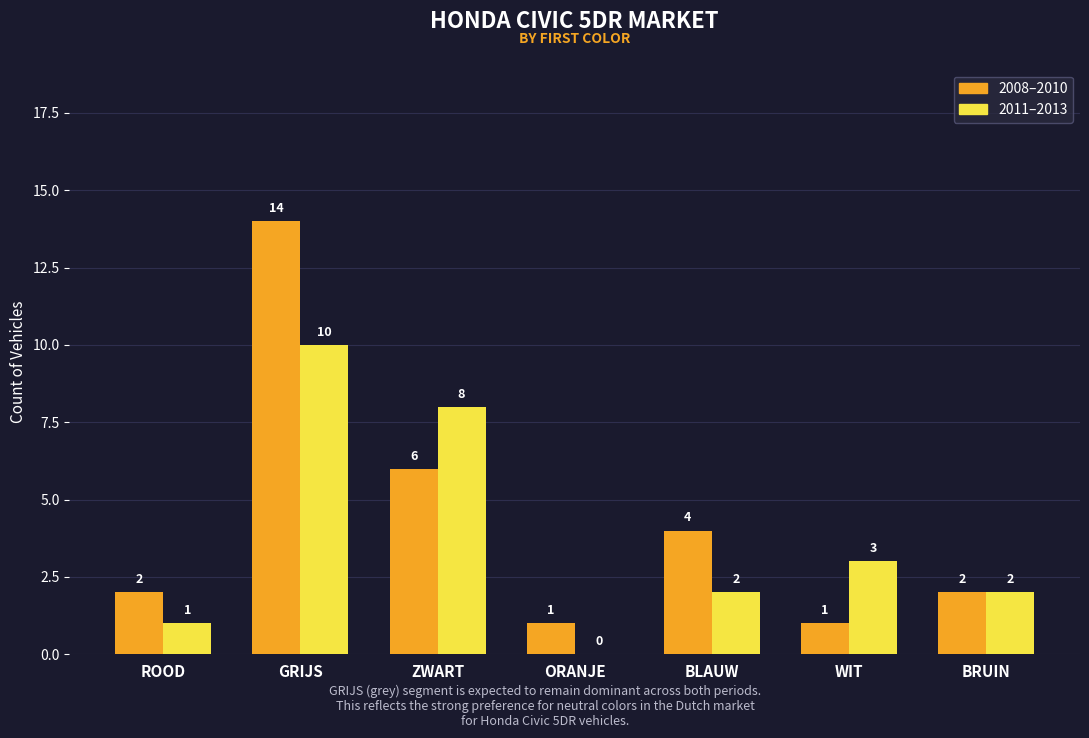

What is the maximum value for 2011–2013?

10